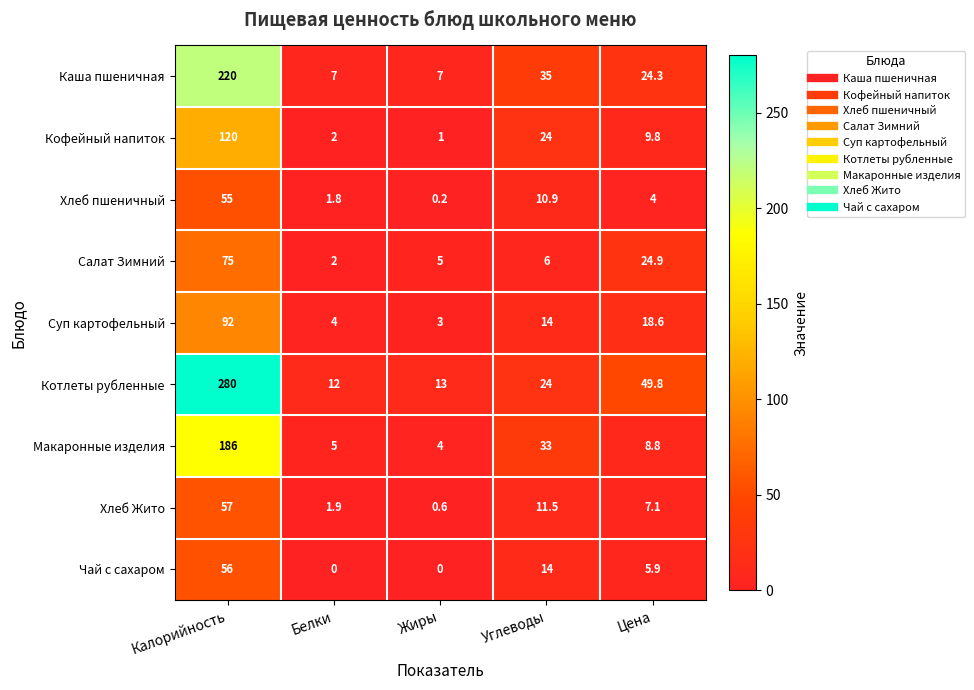

Is it true that Хлеб пшеничный equals 10.9 at Углеводы?

True